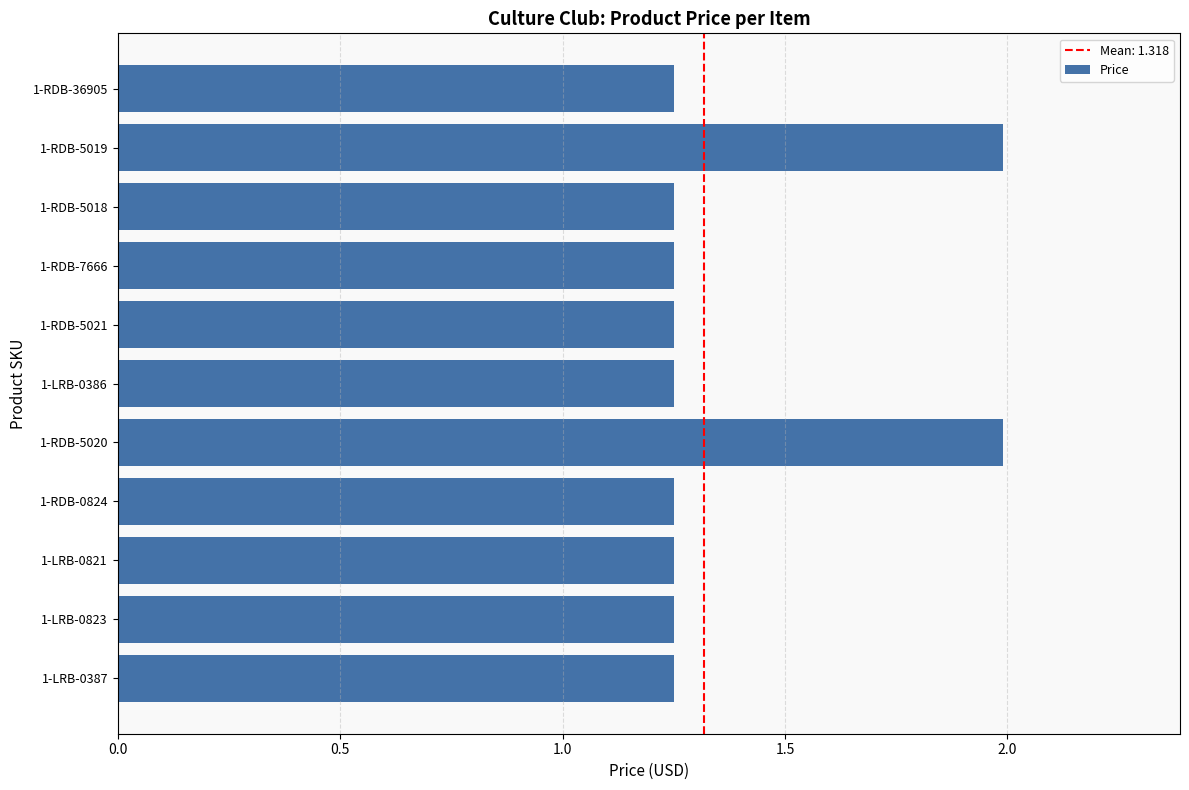

The value at 1-LRB-0387 is 2.0. True or false?

False